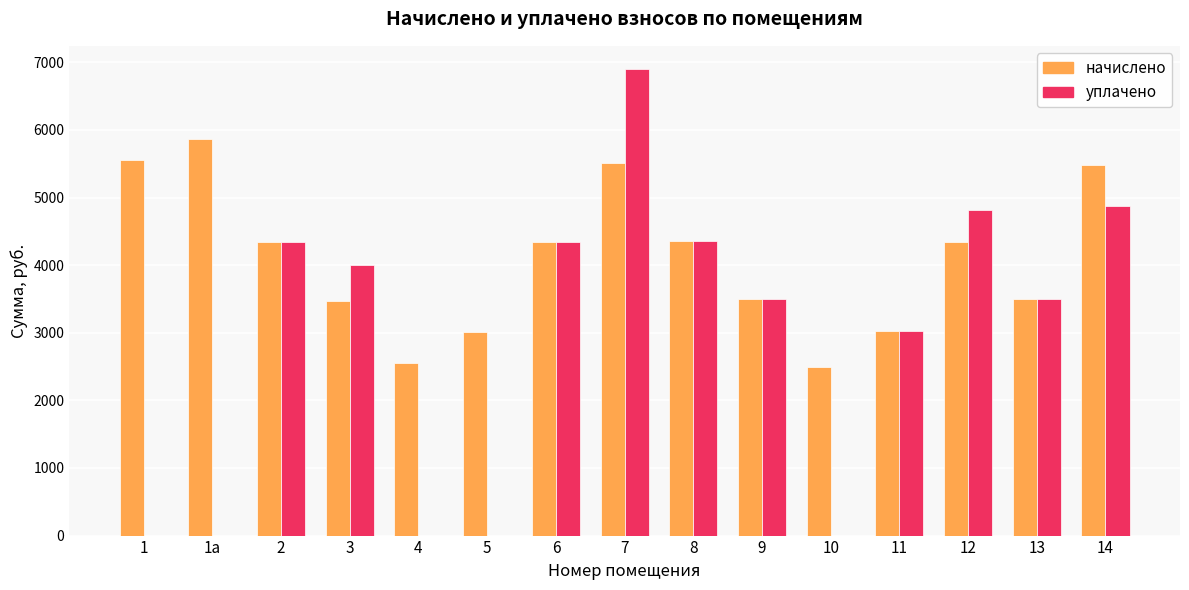

What are all the series names shown in the legend?

начислено, уплачено